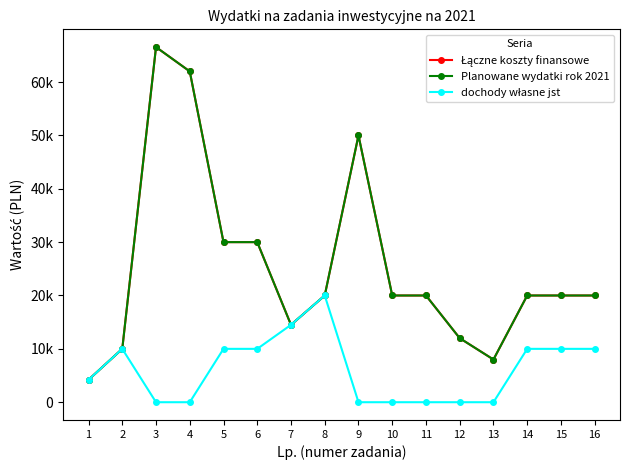

Is this an area chart (filled region under the line)?

No